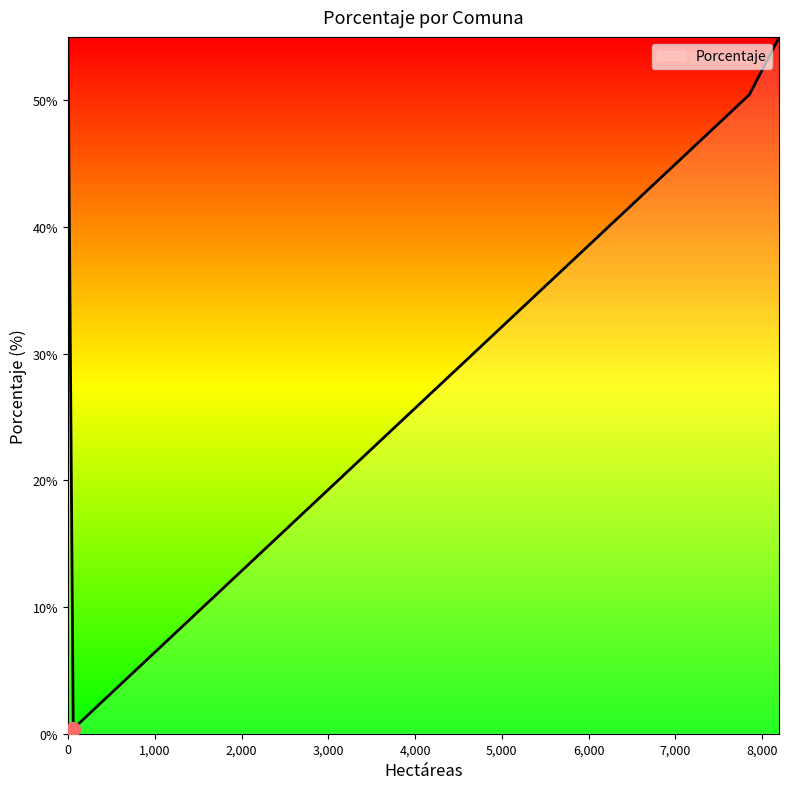

What is the difference between the maximum and minimum values?

54.6